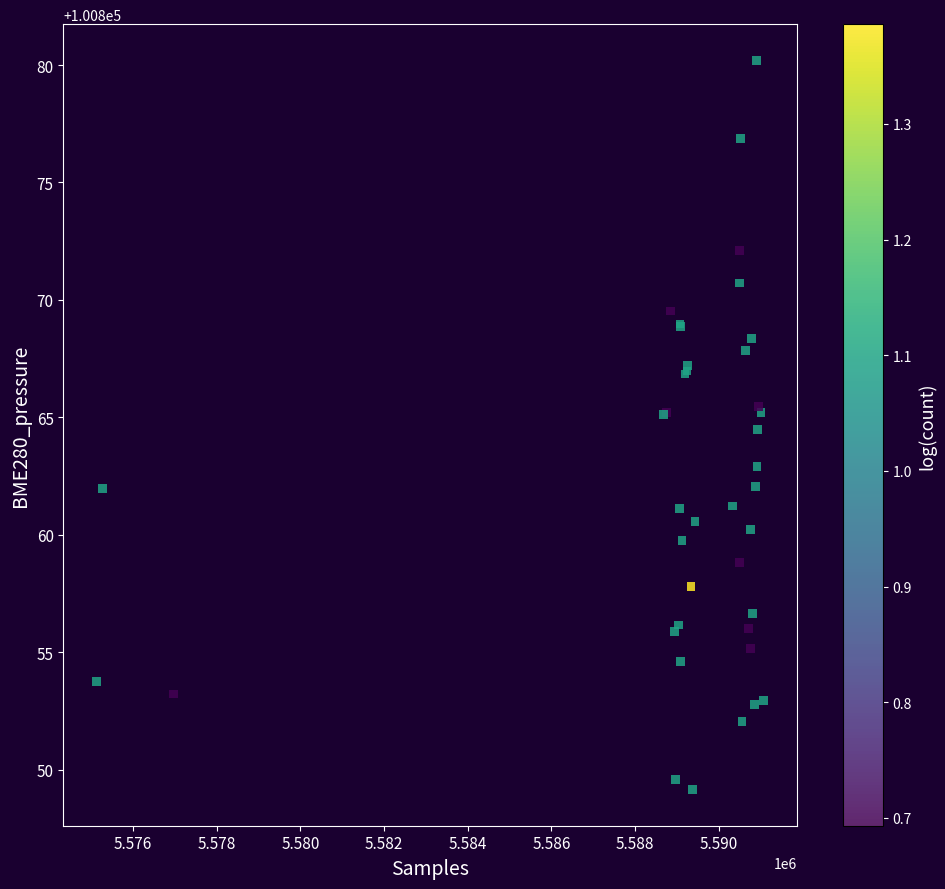

What Y value in the scatter plot is closest to 100864?

100864.5